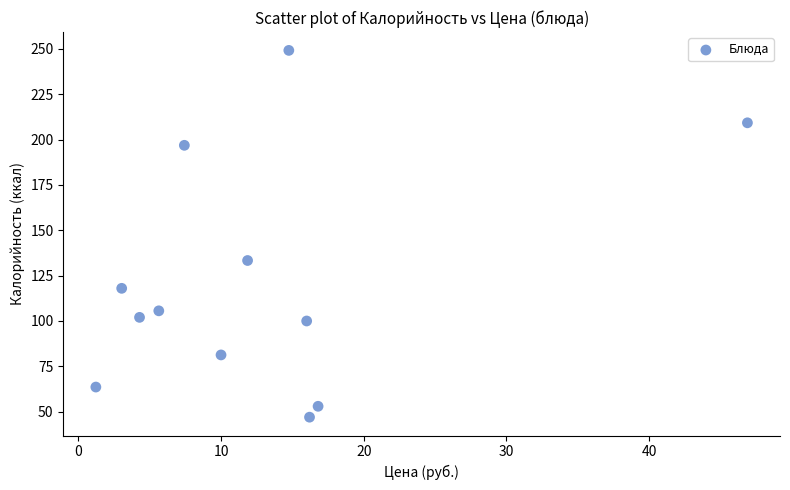

What is the average X value?

12.8